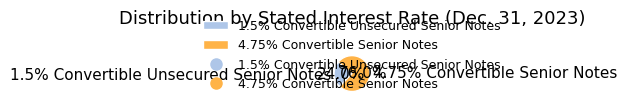

Does any single category account for the majority?

Yes